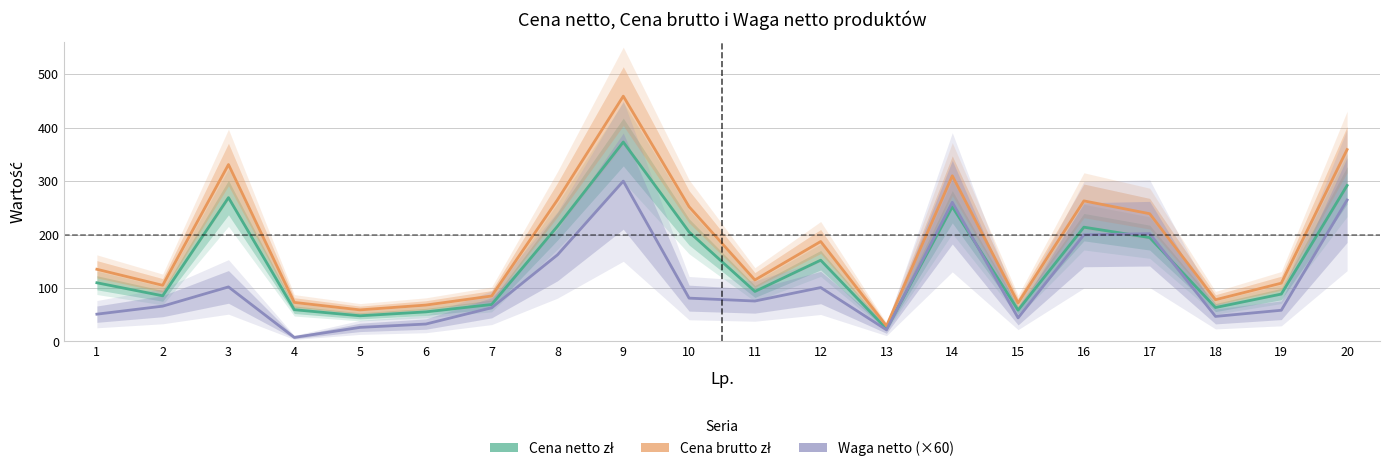

List the labels in order of Cena netto zł value, largest first.

9, 20, 3, 14, 8, 16, 10, 17, 12, 1, 11, 19, 2, 7, 18, 4, 15, 6, 5, 13